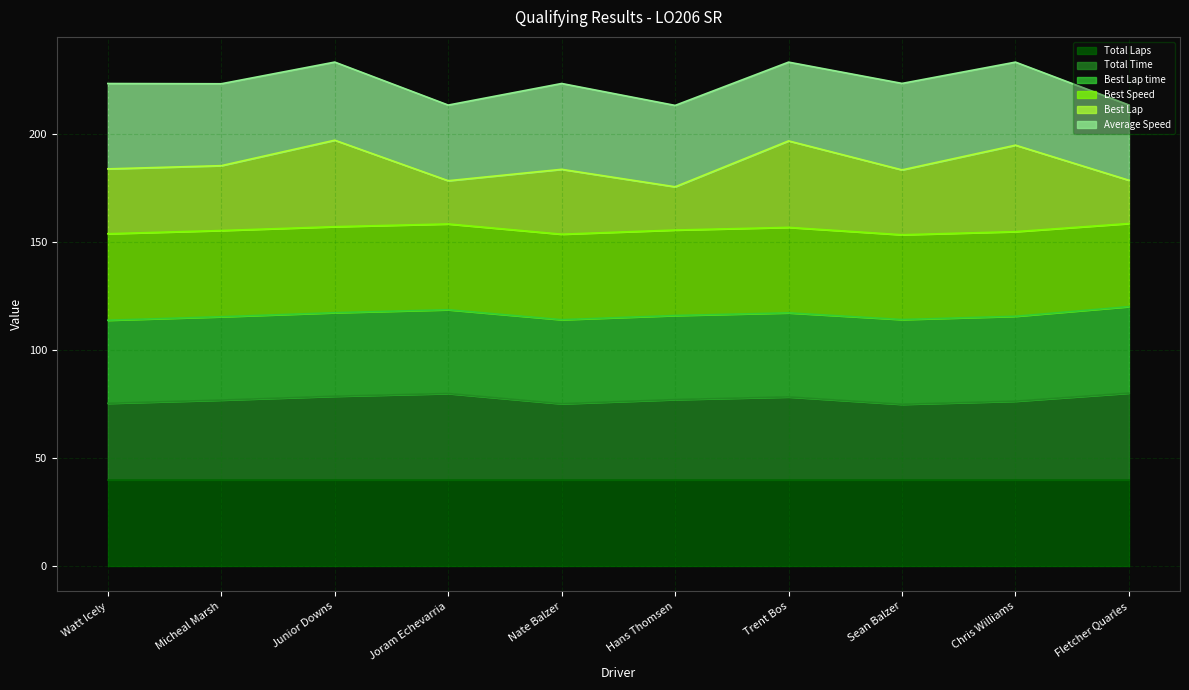

How many interior local peaks does the Best Lap series have?

4